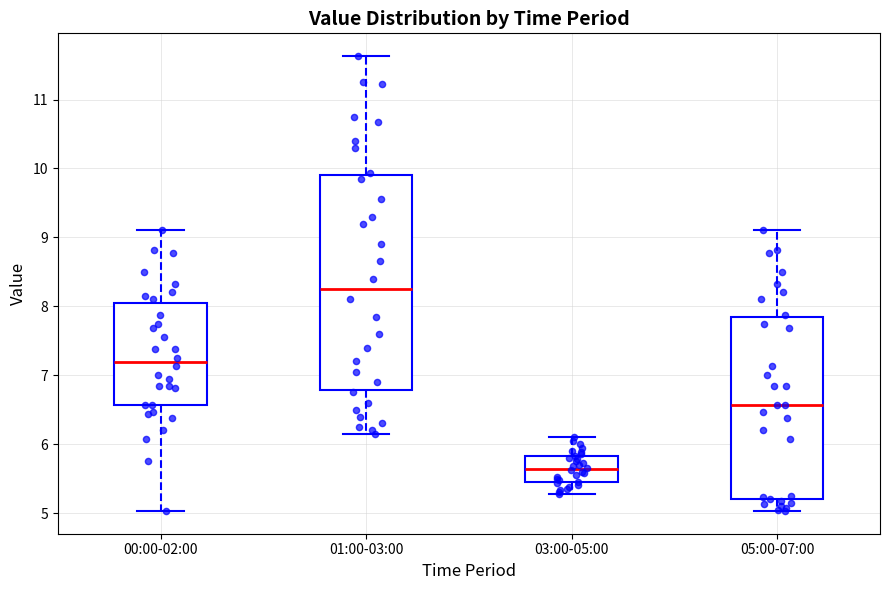

Reading left to right, transcribe this box plot: for each box, give where its median line is, the range the box spans, and where its two whiskers end, as read against the y-axis. The values are not printed on the chart, so give them approximately, as read against the axis.

00:00-02:00: median 7.2, box 6.6 to 8.0, whiskers 5.0 to 9.1
01:00-03:00: median 8.3, box 6.8 to 9.9, whiskers 6.2 to 11.6
03:00-05:00: median 5.6, box 5.5 to 5.8, whiskers 5.3 to 6.1
05:00-07:00: median 6.6, box 5.2 to 7.8, whiskers 5.0 to 9.1